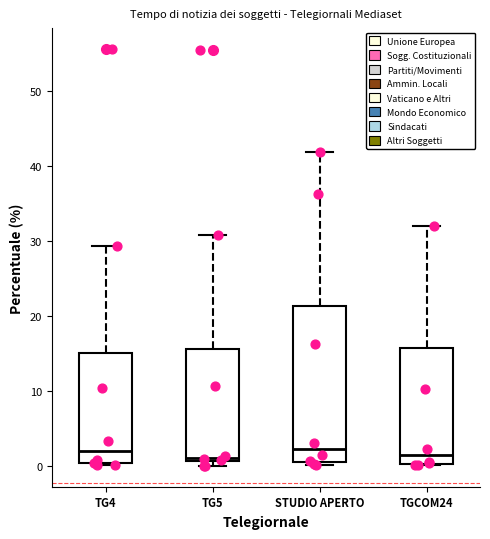

Comparing the boxes themselves (not the whiskers), which one is the tallest?

STUDIO APERTO